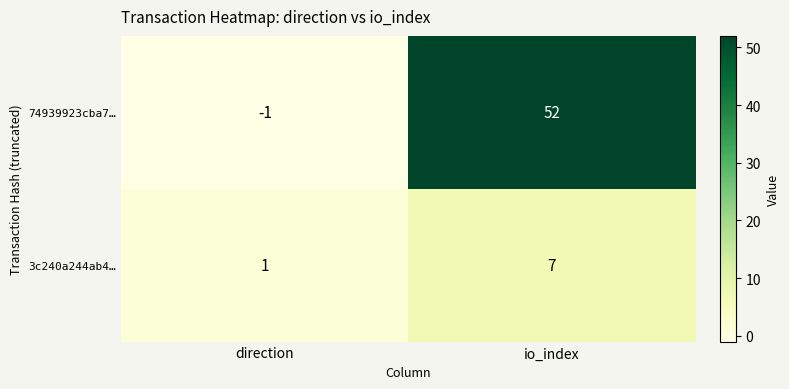

At how many categories does at least one series exceed 34?

1